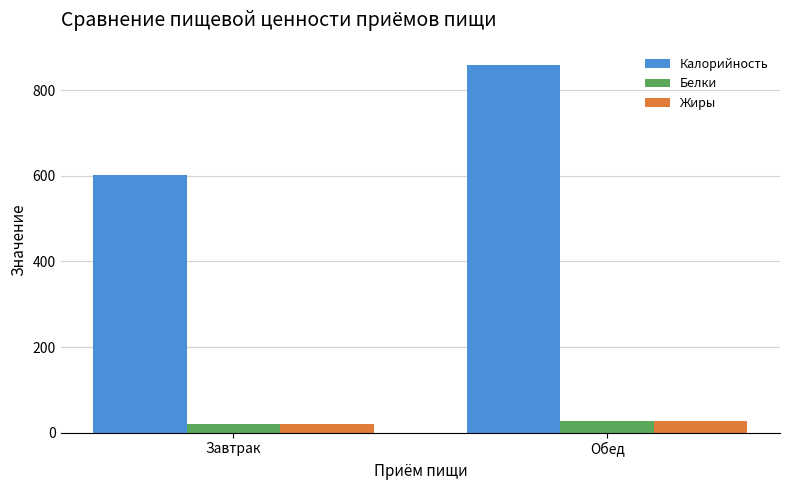

What is the average value of the Белки series?

23.1